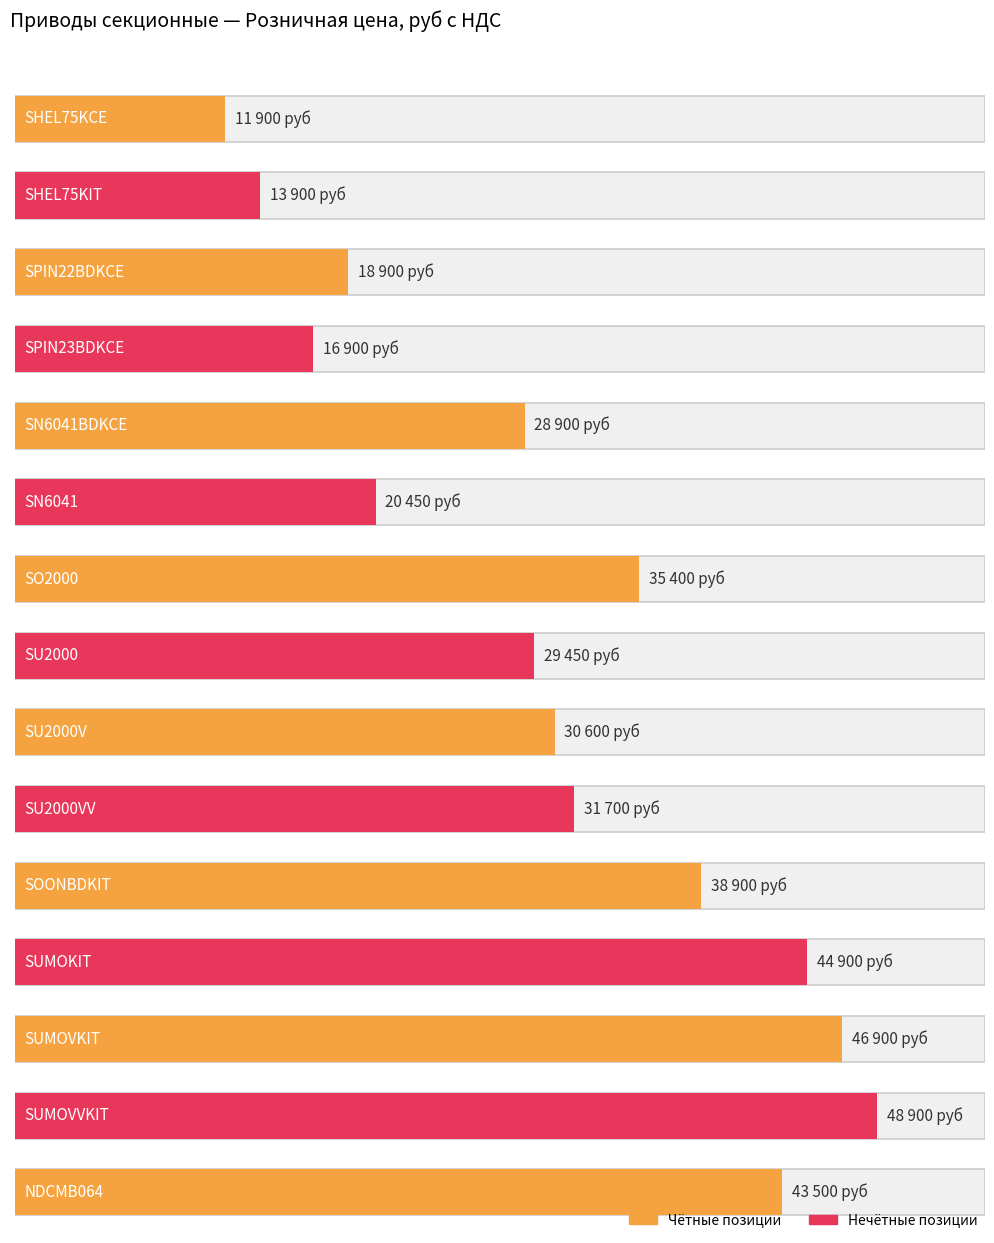

What is the difference between the maximum and minimum values?

37000